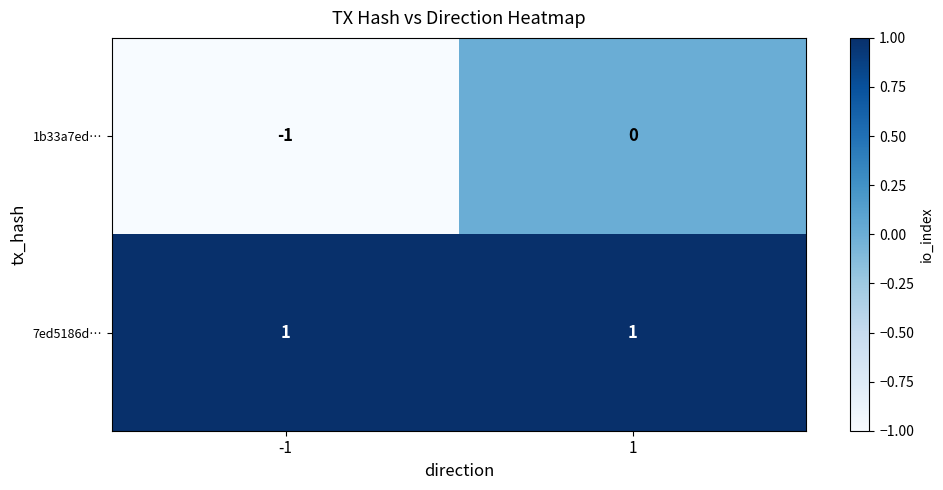

Between -1 and 1, which series saw the biggest shift?

1b33a7ed…